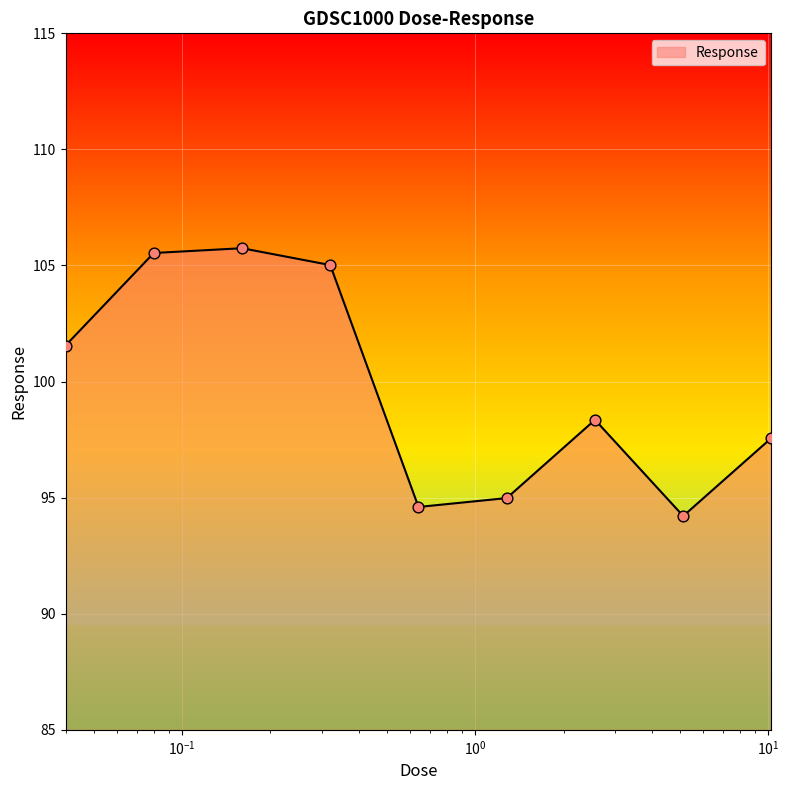

What is the difference between the maximum and minimum values?

11.5